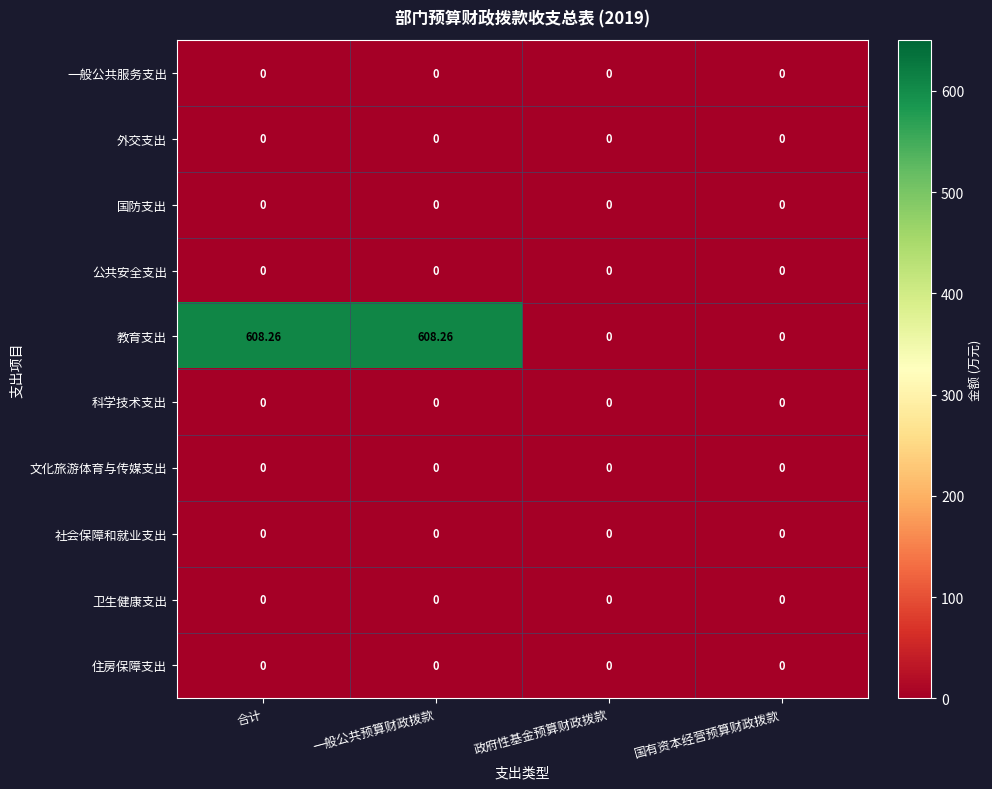

Between 一般公共预算财政拨款 and 政府性基金预算财政拨款, which series saw the biggest shift?

教育支出